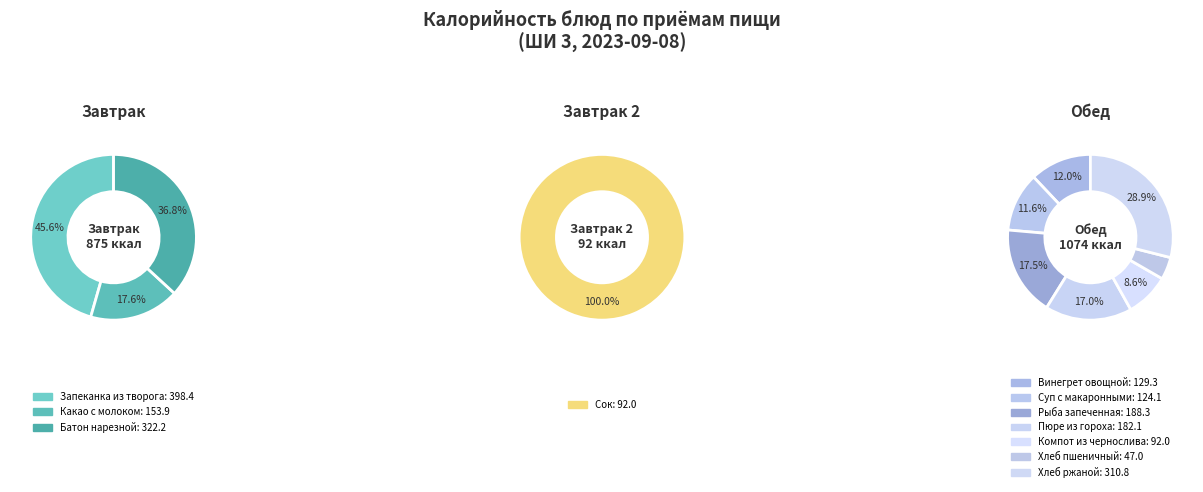

What is the smallest slice in the pie chart?

Хлеб пшеничный